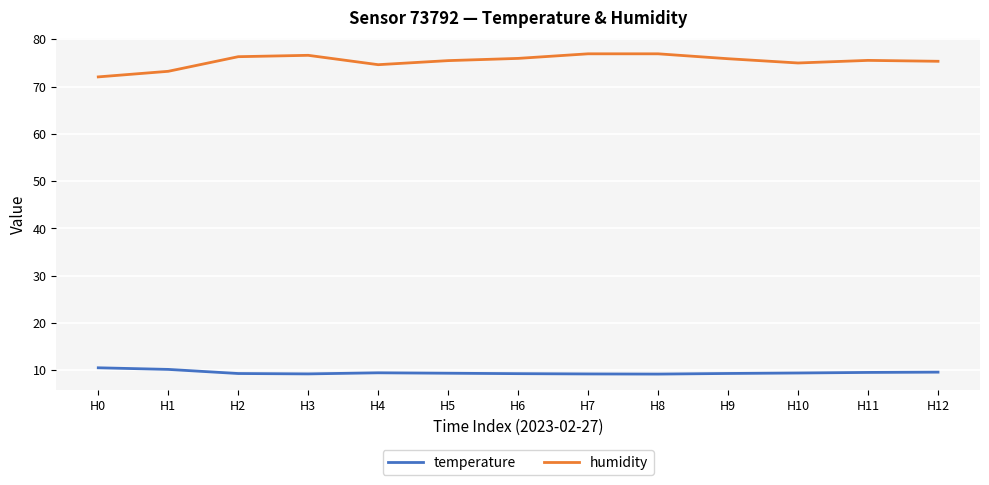

Which series has the widest spread of values?

humidity